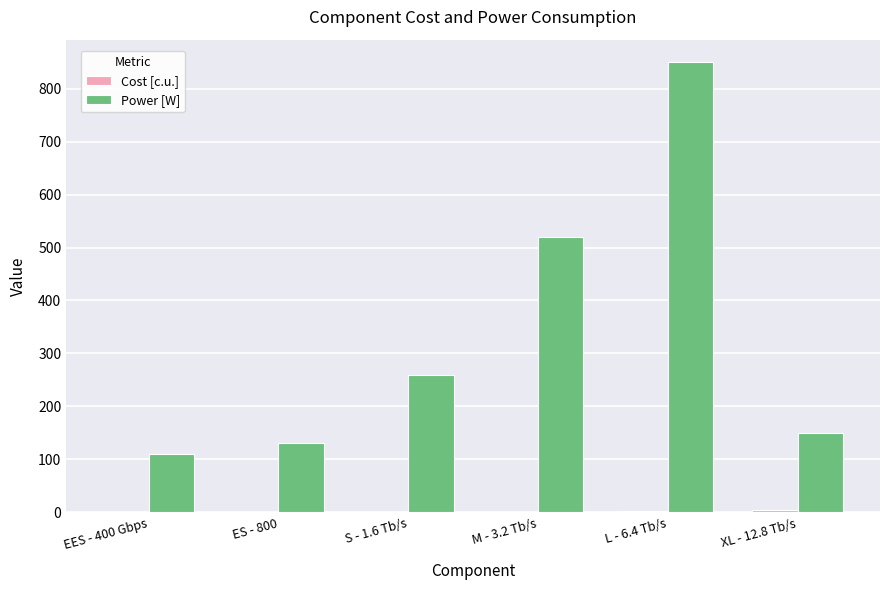

What is the greatest value displayed?

850.0